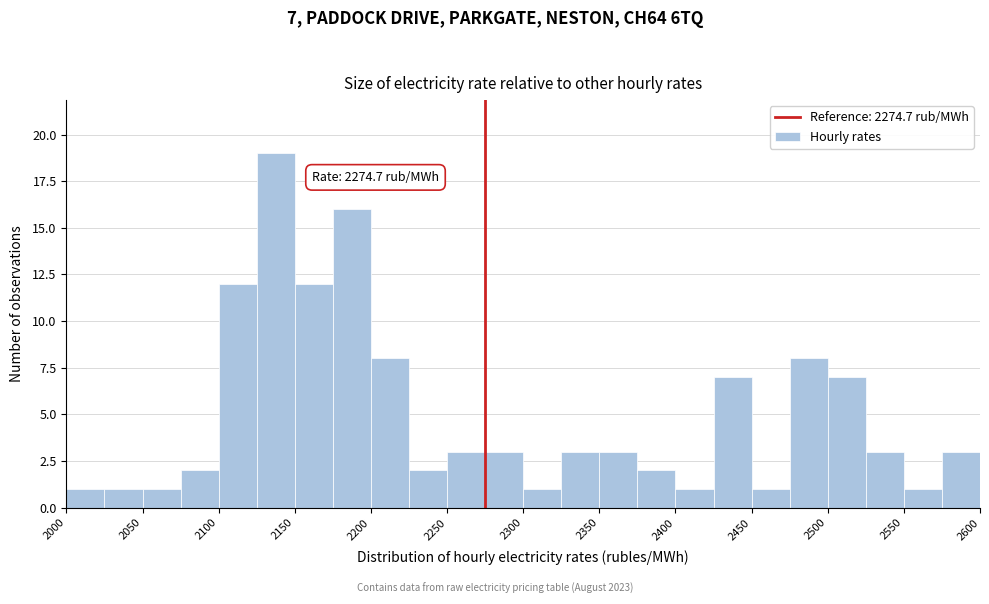

Which range on the x-axis has the tallest bar?

2125 to 2150